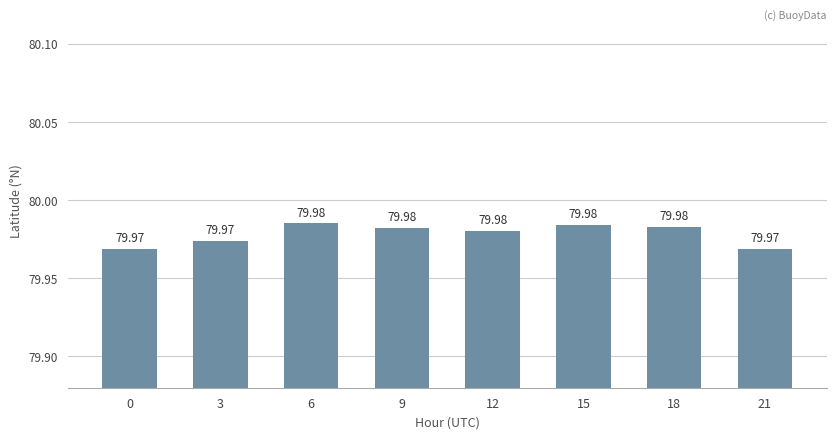

What is the ratio of the value at 0 to the value at 6?

1.0